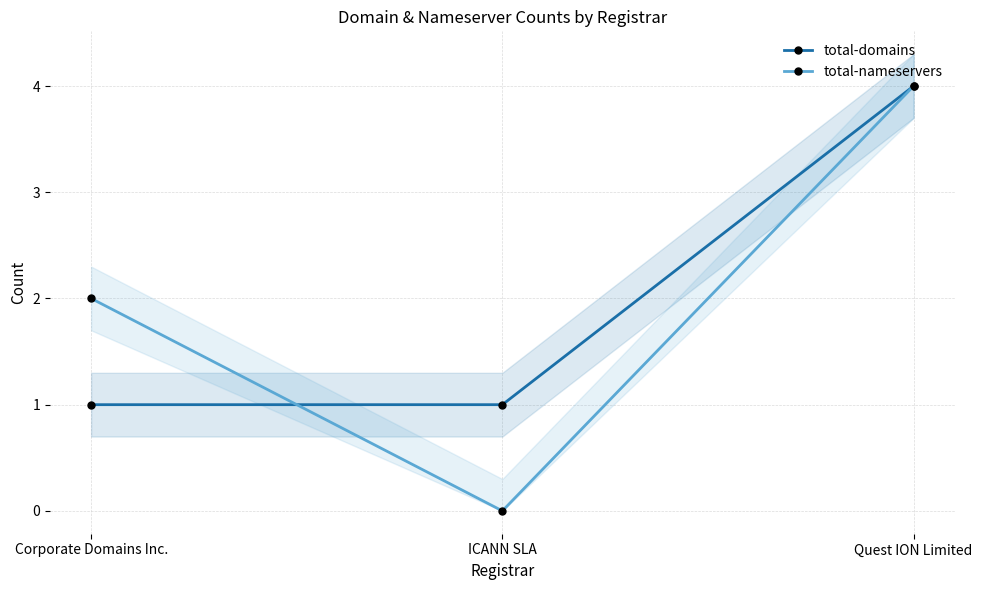

What is the label of the 1st point from the left?

Corporate Domains Inc.